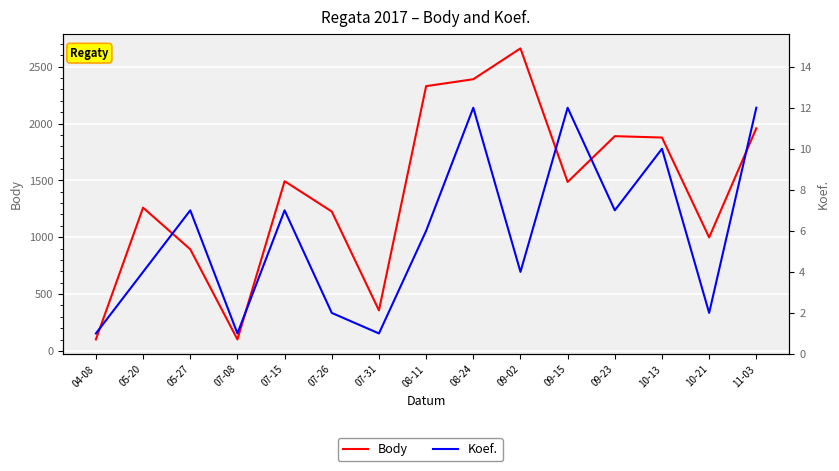

What is the average value of the Koef. series?

6